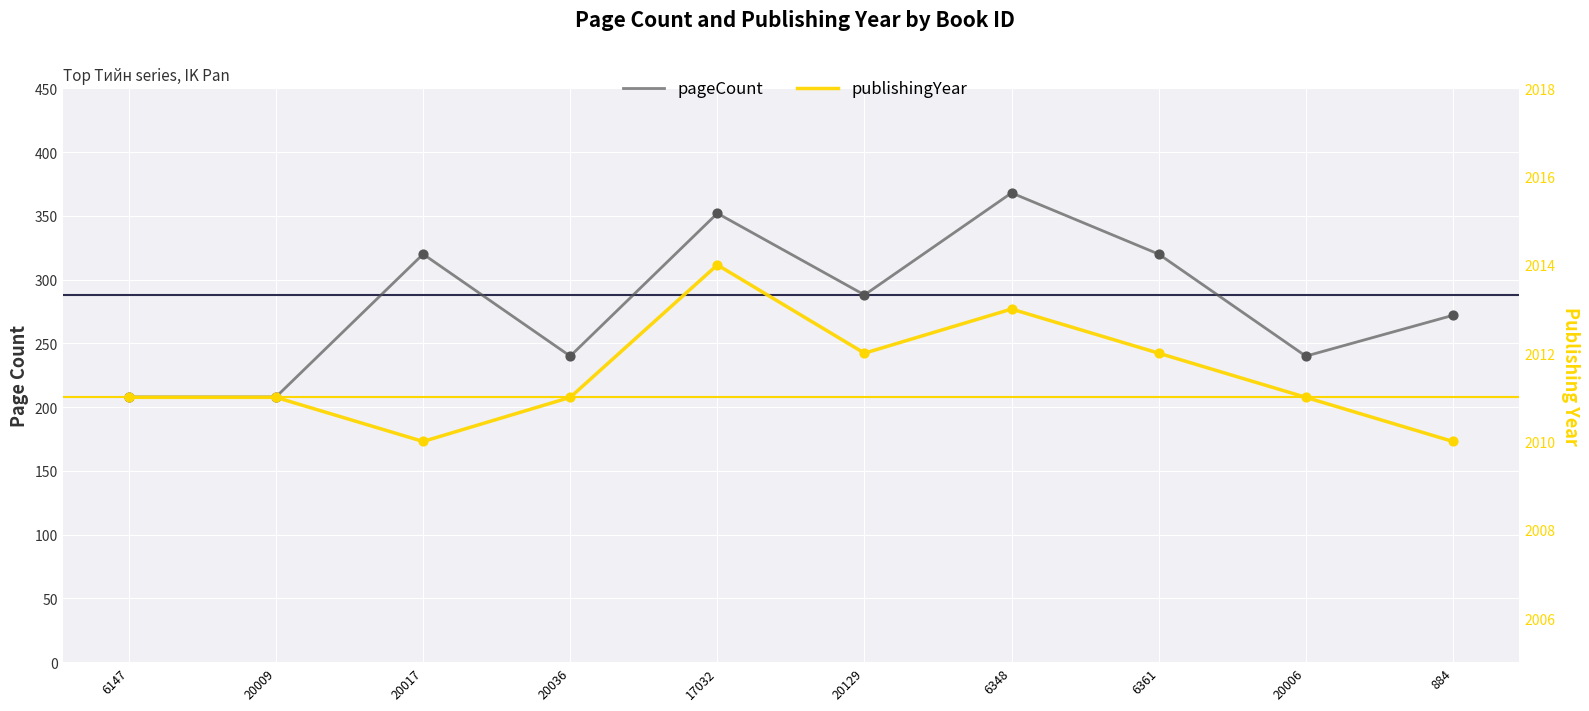

Which series reaches the minimum Y coordinate?

pageCount